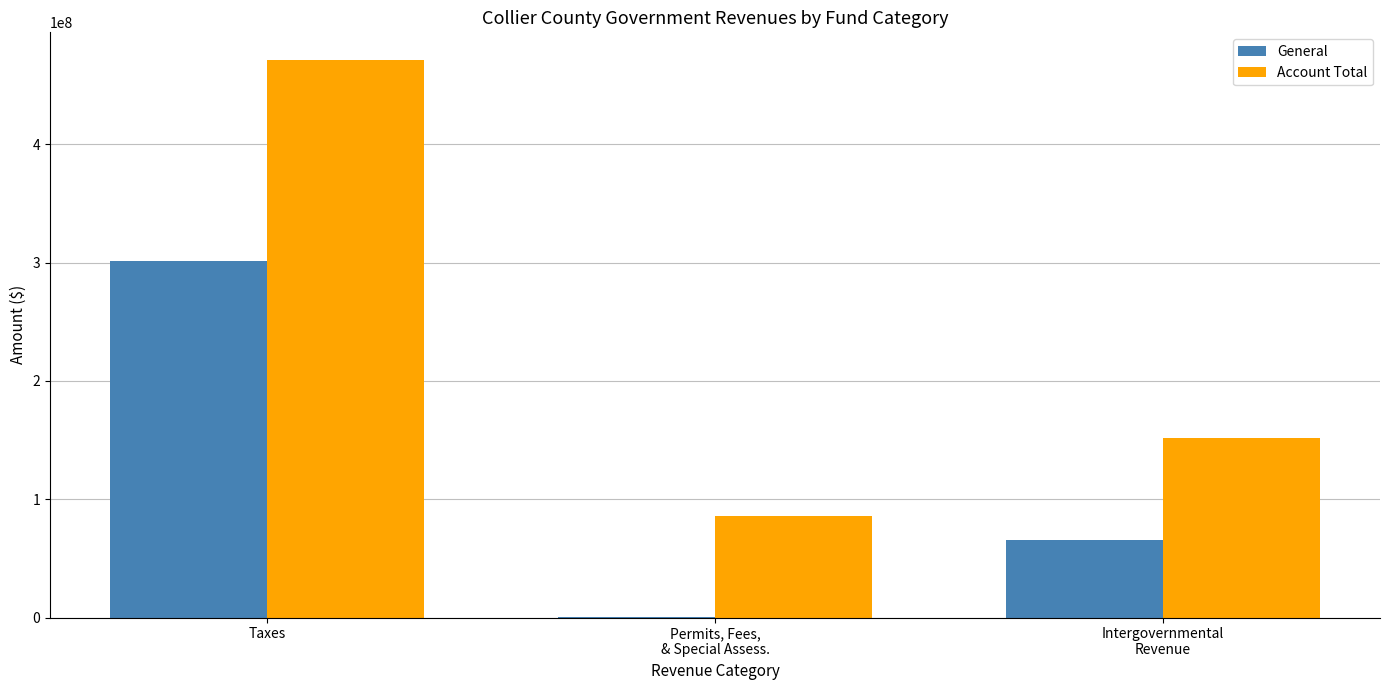

At which label is Account Total closest to 278380630?

Intergovernmental
Revenue